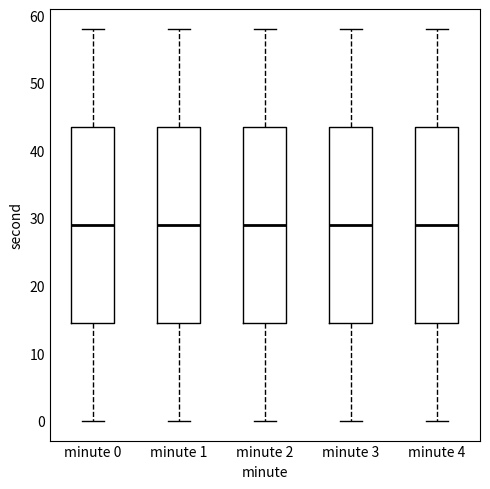

Reading left to right, read every box against the y-axis: the position of its median line, the range the box covers, and the ends of its whiskers. The values are not printed on the chart, so give them approximately, as read against the axis.

minute 0: median 29, box 15 to 44, whiskers 0 to 58
minute 1: median 29, box 15 to 44, whiskers 0 to 58
minute 2: median 29, box 15 to 44, whiskers 0 to 58
minute 3: median 29, box 15 to 44, whiskers 0 to 58
minute 4: median 29, box 15 to 44, whiskers 0 to 58